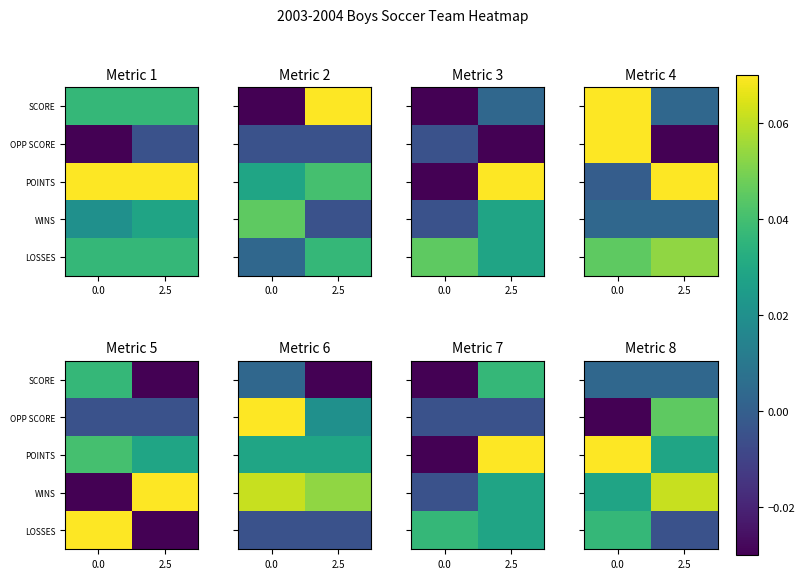

The value of SCORE at 2.5 is 0.0. True or false?

False